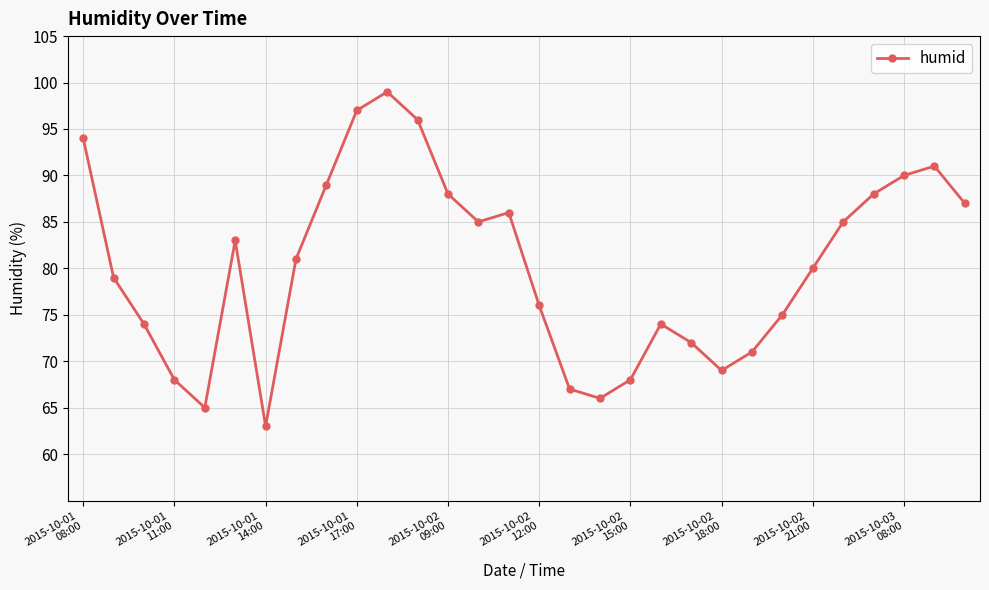

What is the maximum value shown in the chart?

99